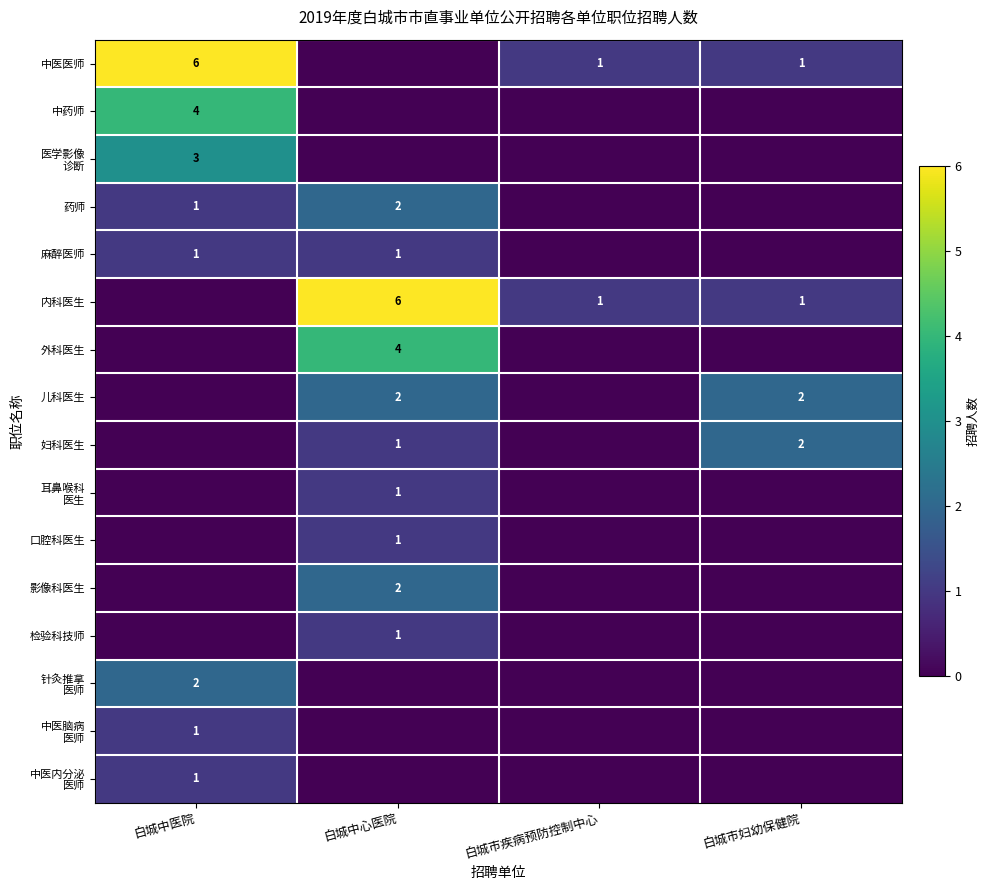

The 外科医生 series shows 4 at 白城中心医院. True or false?

True